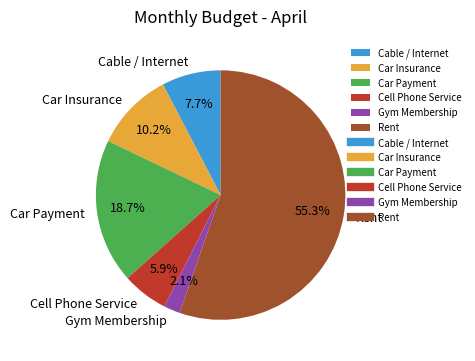

Which category has the biggest portion of the pie?

Rent